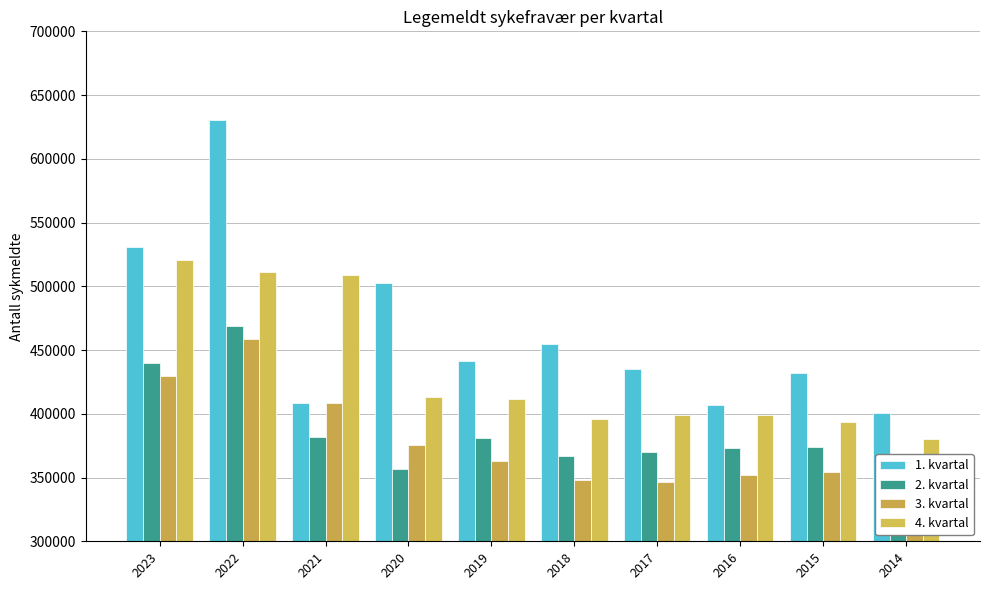

Reading left to right, transcribe all the data shown in this chart.

1. kvartal: 2023=531062	2022=630638	2021=408437	2020=502490	2019=441376	2018=454609	2017=435455	2016=406726	2015=431764	2014=400480
2. kvartal: 2023=439738	2022=468569	2021=382028	2020=356358	2019=381308	2018=367194	2017=369992	2016=373449	2015=374299	2014=358620
3. kvartal: 2023=429449	2022=458755	2021=408685	2020=375894	2019=363256	2018=348095	2017=346263	2016=352060	2015=354345	2014=346773
4. kvartal: 2023=520932	2022=511337	2021=509241	2020=413104	2019=411528	2018=395664	2017=398925	2016=399325	2015=393876	2014=380332